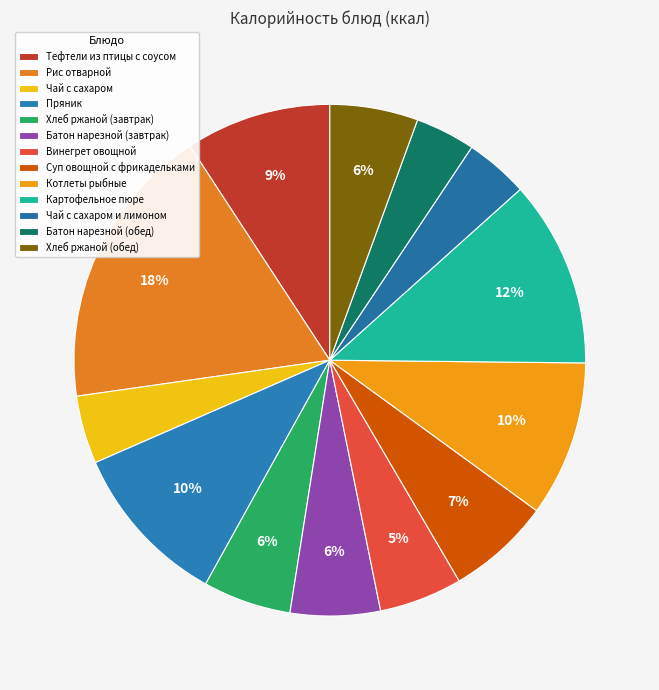

How many slices are in this pie chart?

13